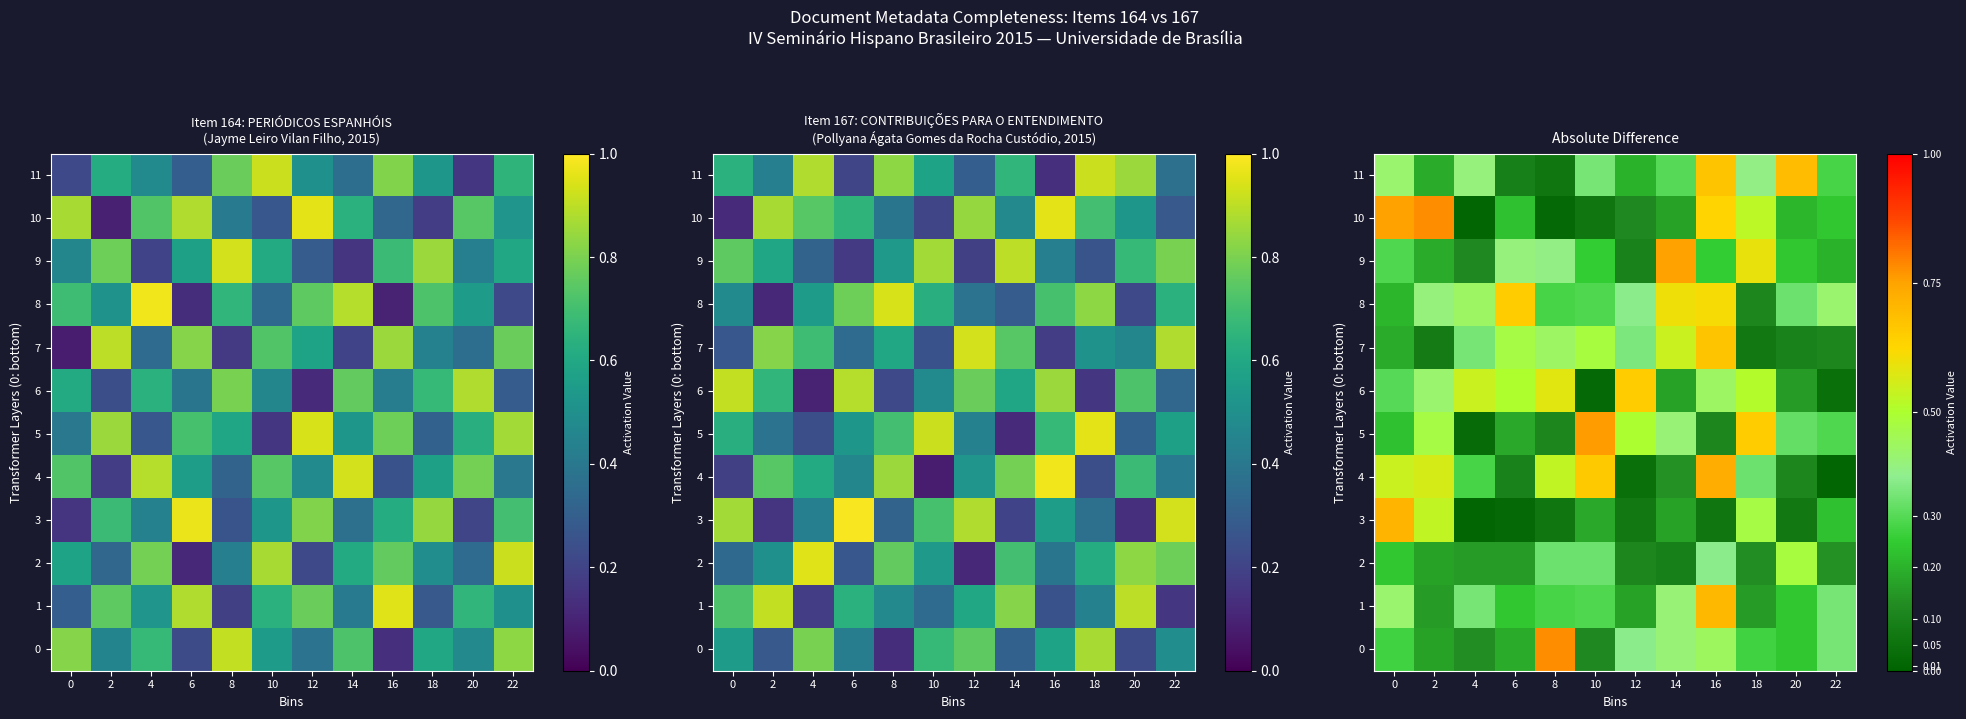

At which label does 10 reach its minimum?

4